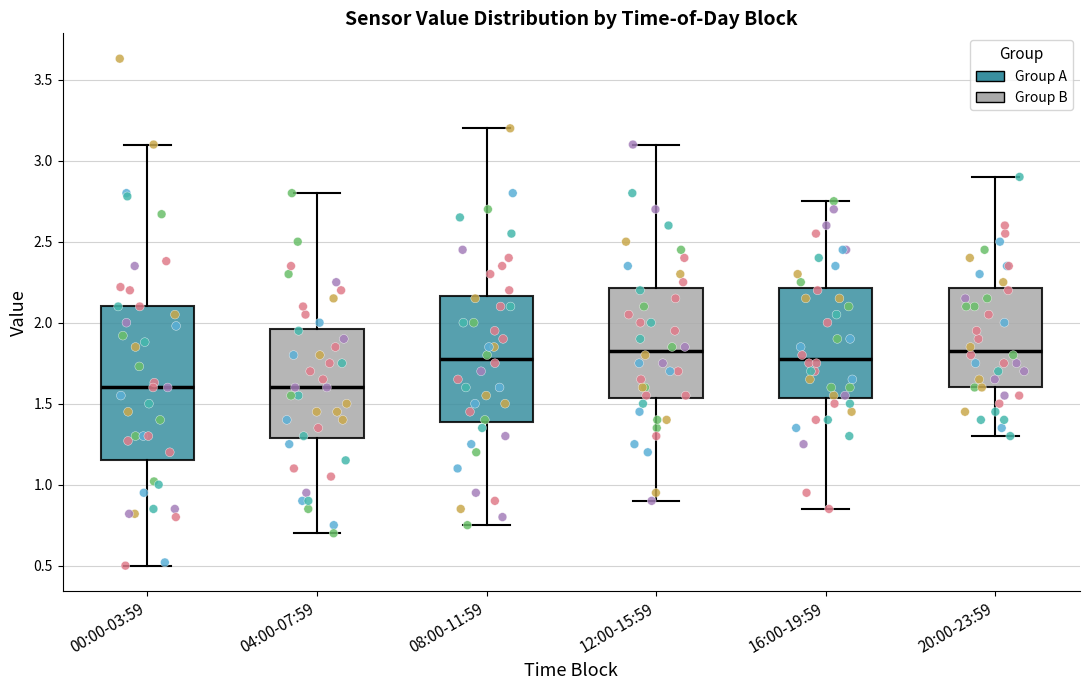

Comparing the boxes themselves (not the whiskers), which one is the tallest?

00:00-03:59